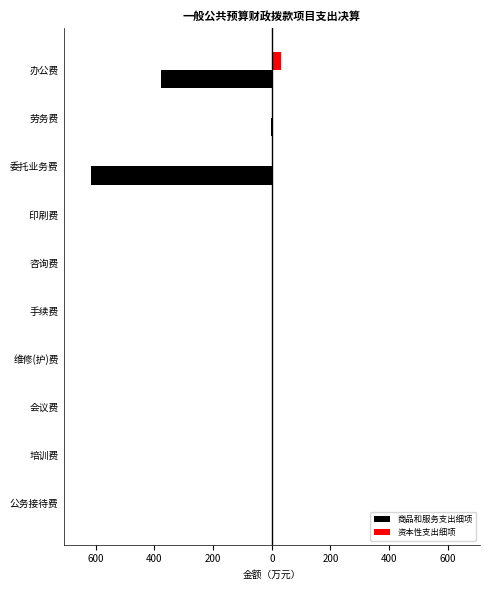

What are all the series names shown in the legend?

商品和服务支出细项, 资本性支出细项